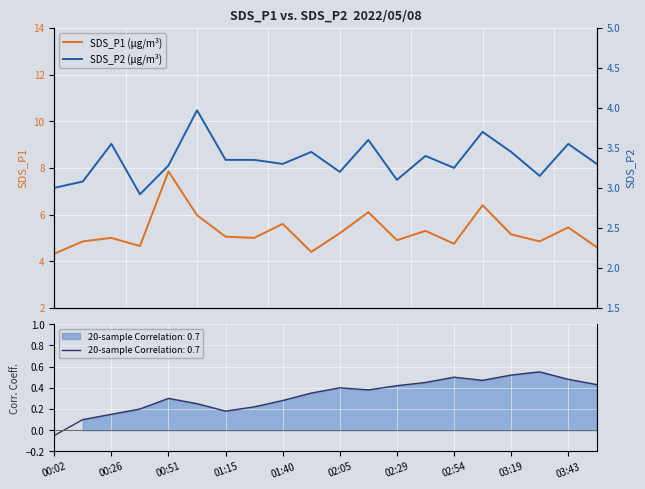

How many interior local valleys does the SDS_P2 (μg/m³) series have?

6